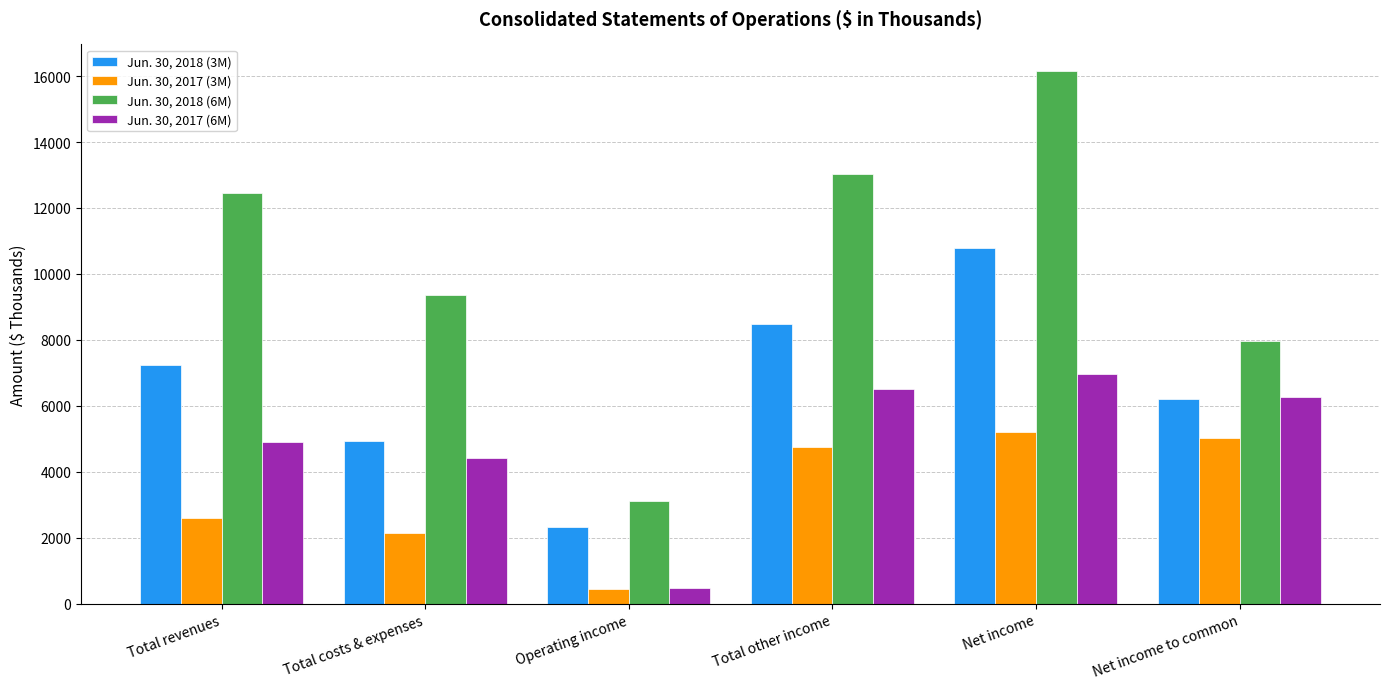

Which series changed the most between Total costs & expenses and Operating income?

Jun. 30, 2018 (6M)